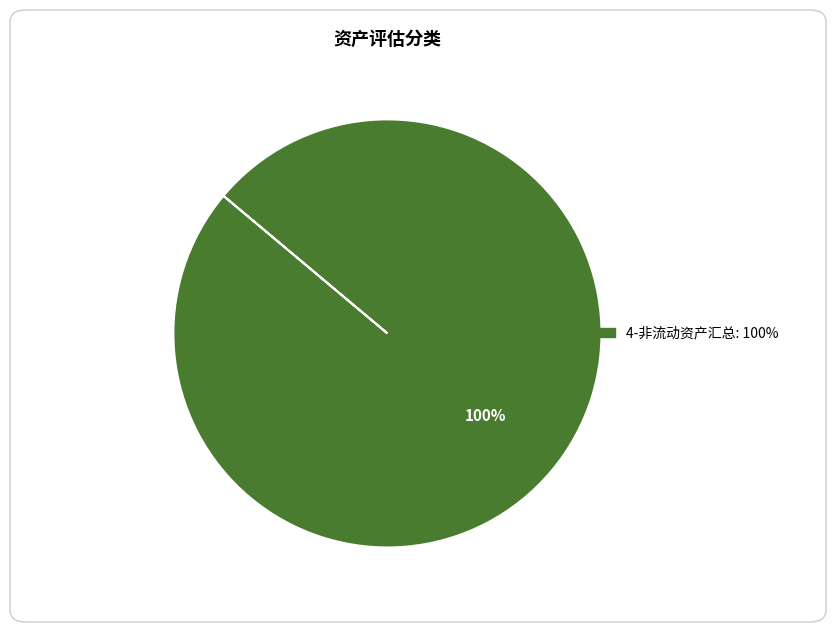

How many segments does this pie chart have?

1